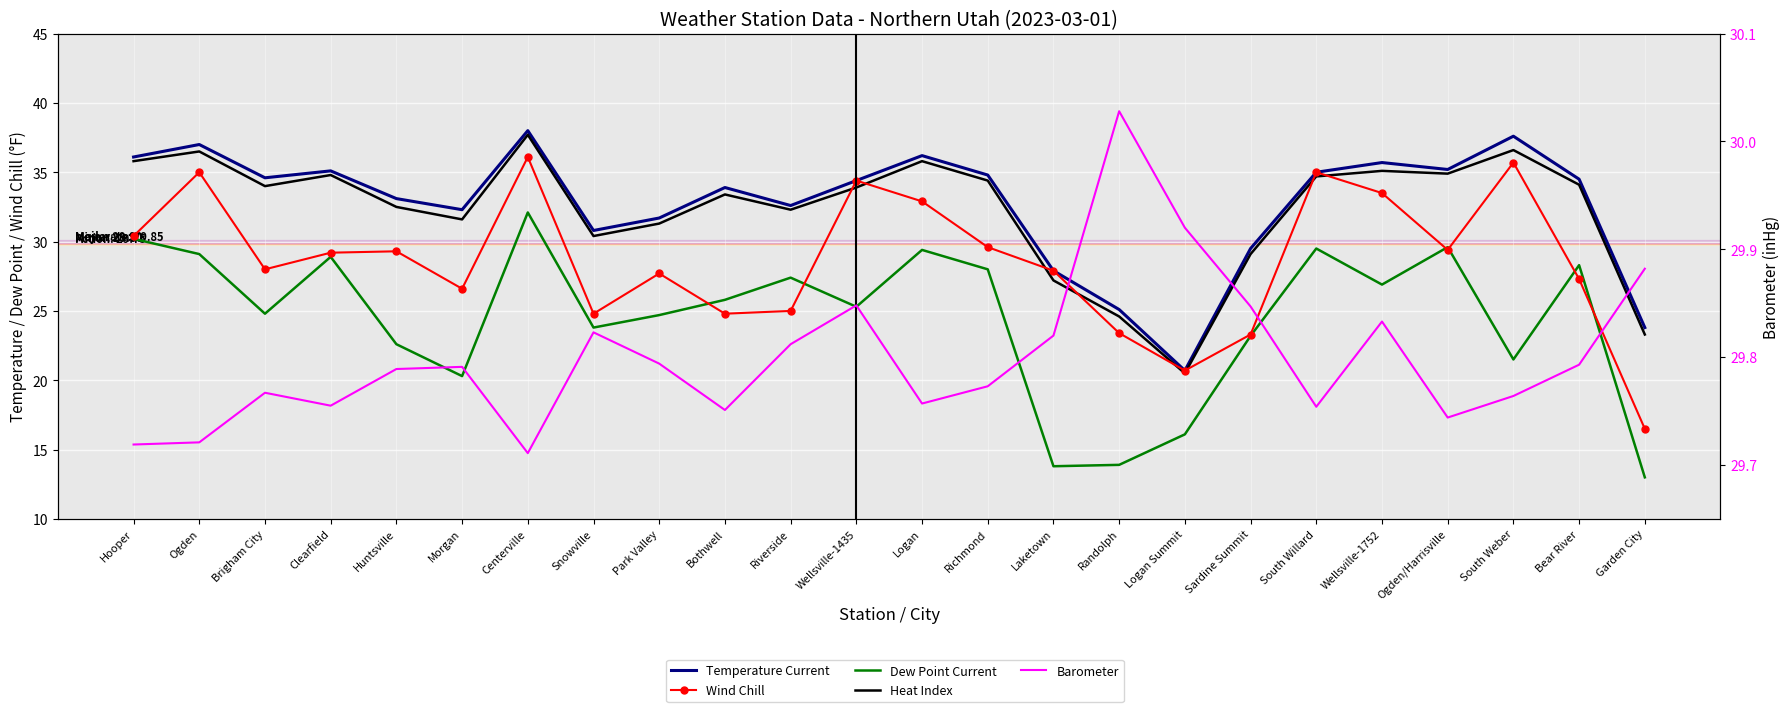

Where is the first local minimum for Heat Index?

Brigham City